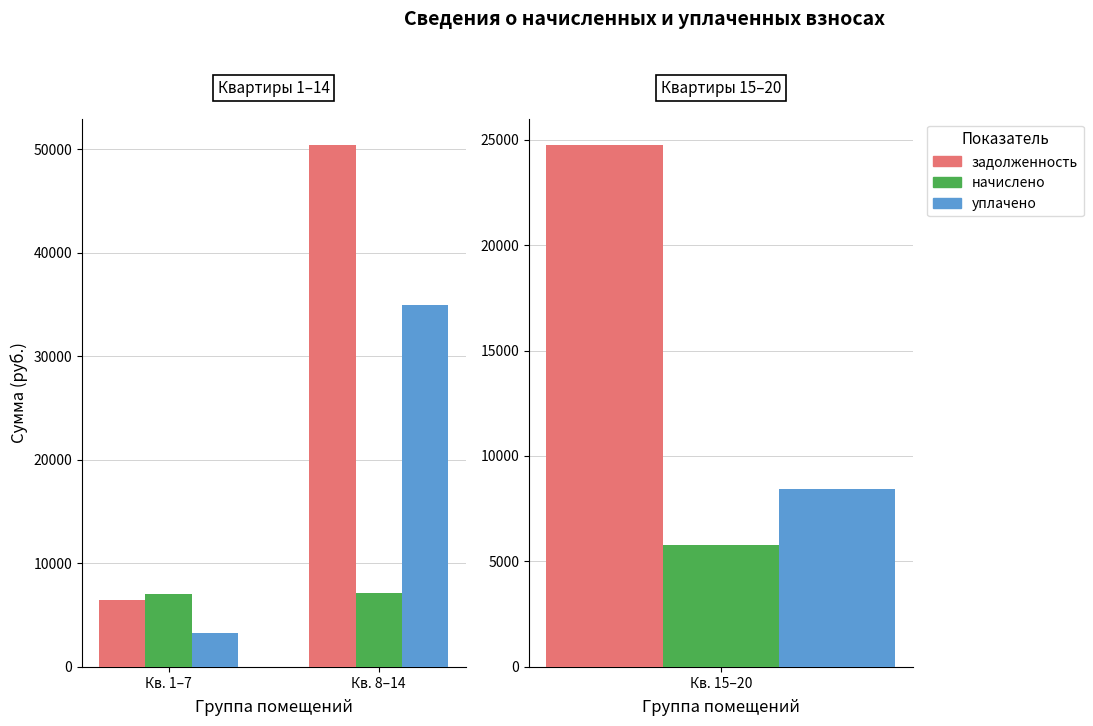

Between Кв. 8–14 and Кв. 1–7, which is larger?

Кв. 8–14